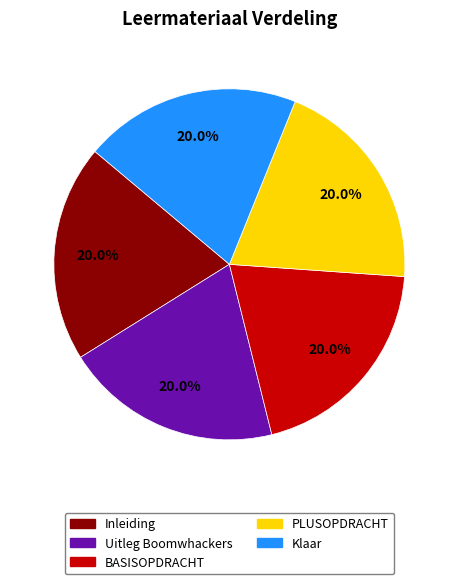

True or false: Uitleg Boomwhackers accounts for 20% of the total.

True